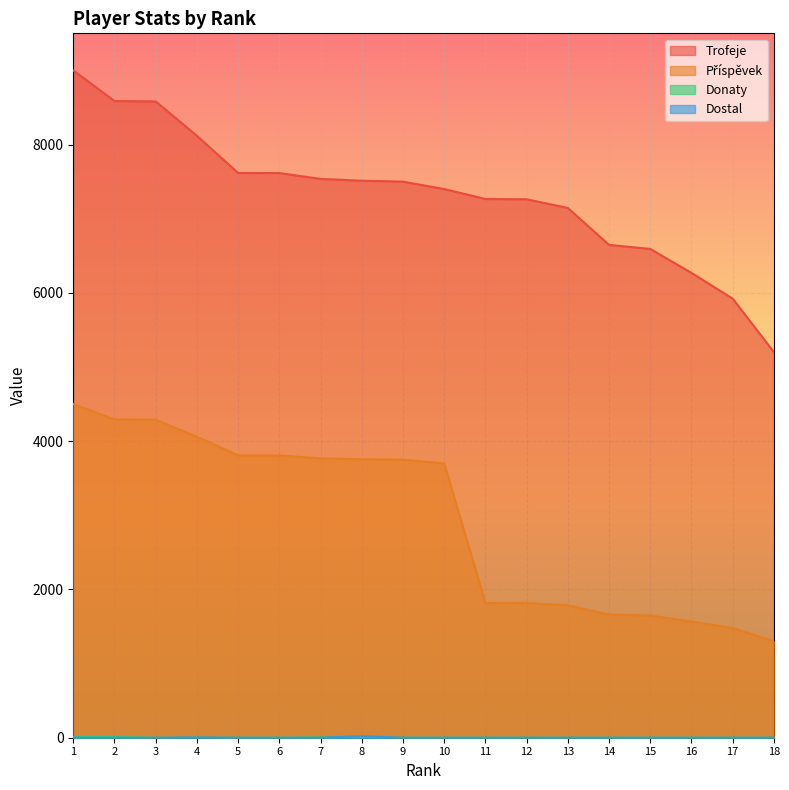

What is the average value of the Trofeje series?

7321